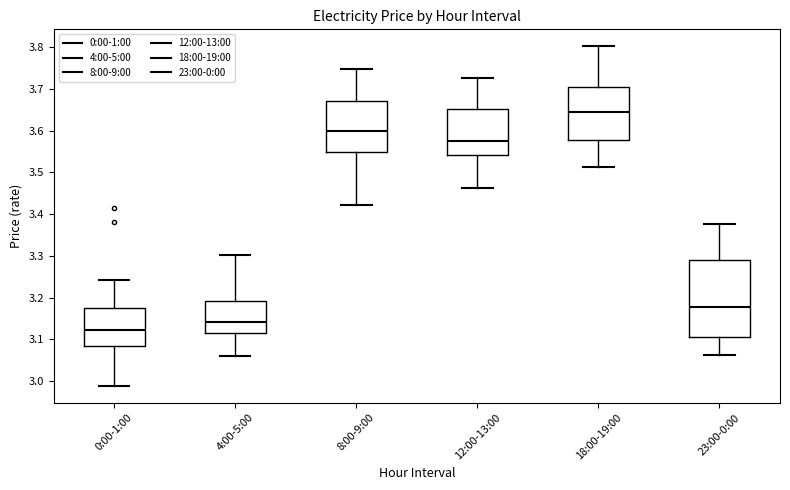

Reading left to right, transcribe this box plot: for each box, give where its median line is, the range the box spans, and where its two whiskers end, as read against the y-axis. The values are not printed on the chart, so give them approximately, as read against the axis.

0:00-1:00: median 3.12, box 3.08 to 3.18, whiskers 2.99 to 3.24
4:00-5:00: median 3.14, box 3.11 to 3.19, whiskers 3.06 to 3.30
8:00-9:00: median 3.60, box 3.55 to 3.67, whiskers 3.42 to 3.75
12:00-13:00: median 3.58, box 3.54 to 3.65, whiskers 3.46 to 3.73
18:00-19:00: median 3.64, box 3.58 to 3.70, whiskers 3.51 to 3.80
23:00-0:00: median 3.18, box 3.10 to 3.29, whiskers 3.06 to 3.38